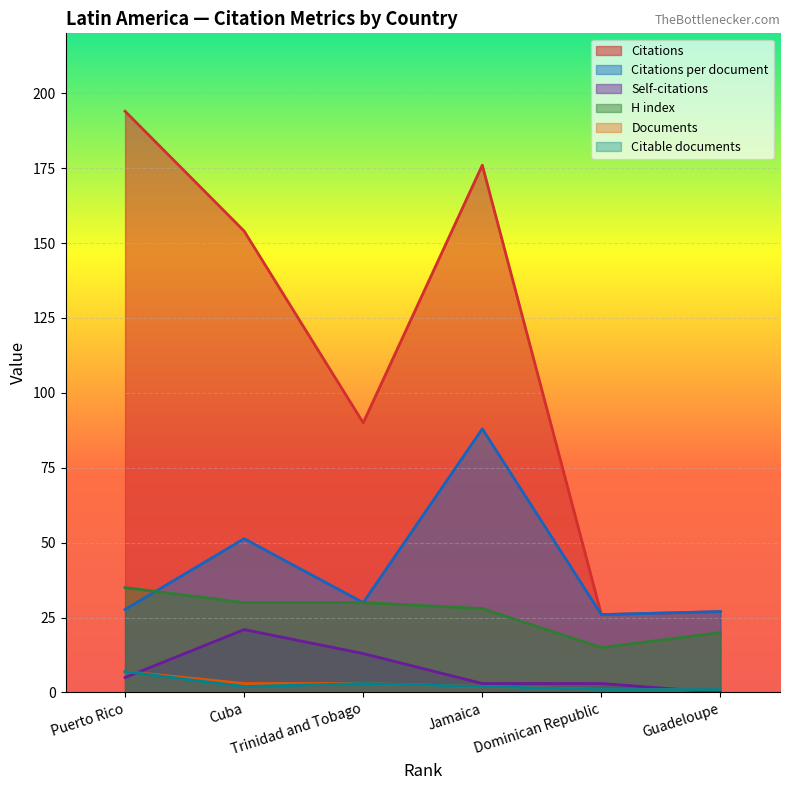

What is the difference between the H index values at Cuba and Puerto Rico?

5.0